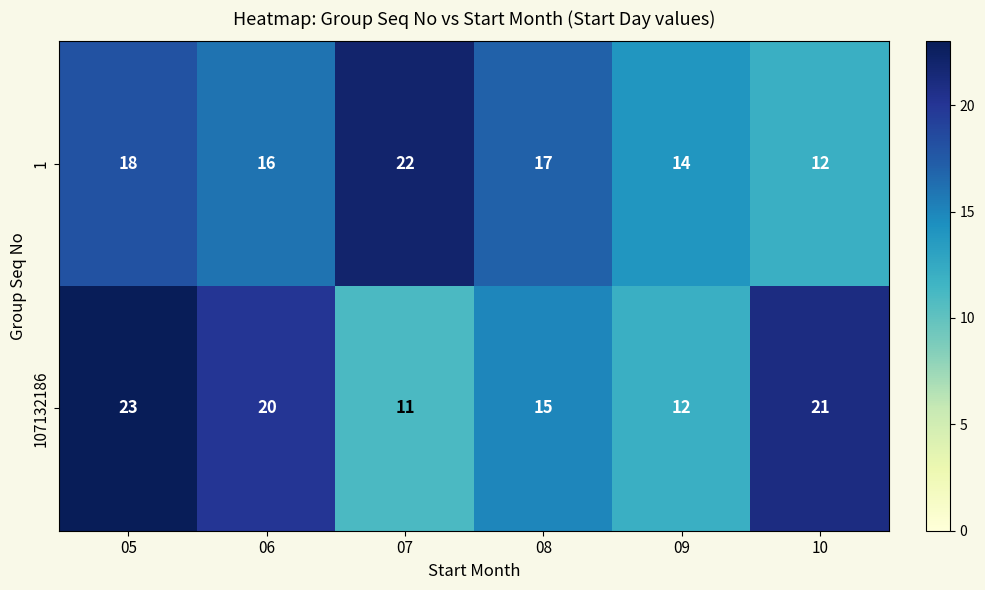

What is the smallest value displayed?

11